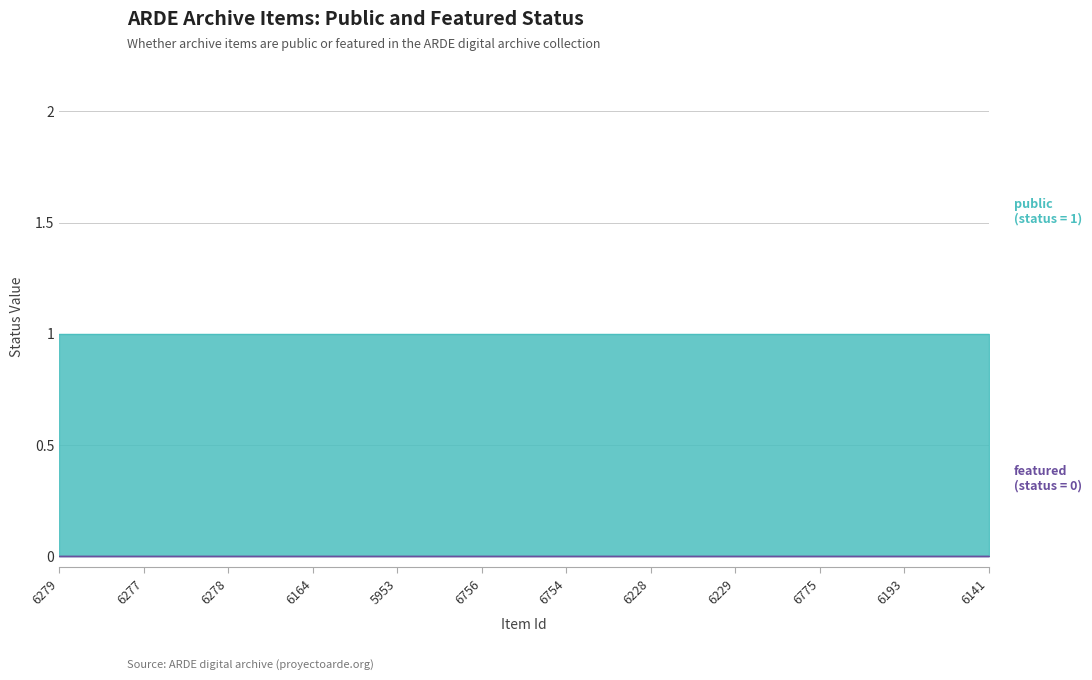

How many lines are shown in the chart?

2